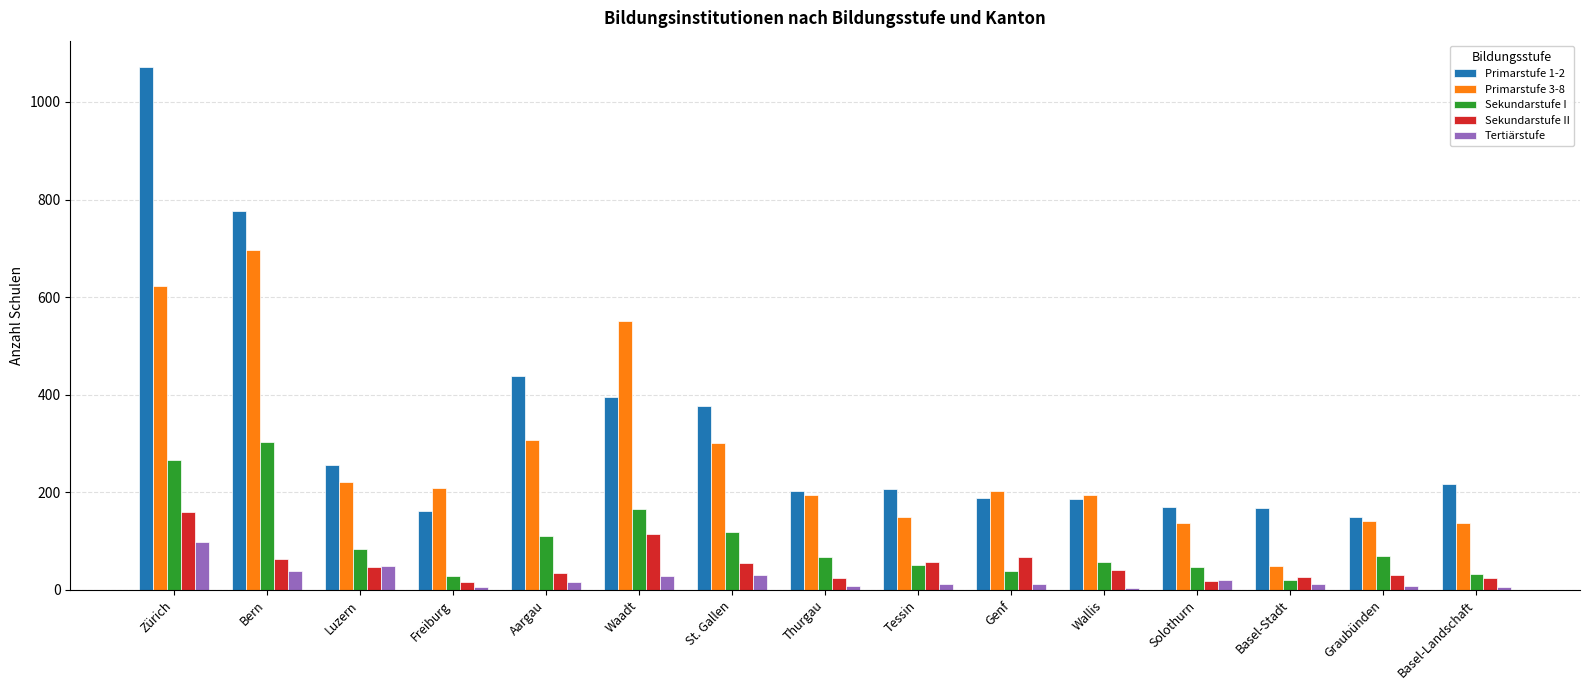

How many groups of bars are there?

15